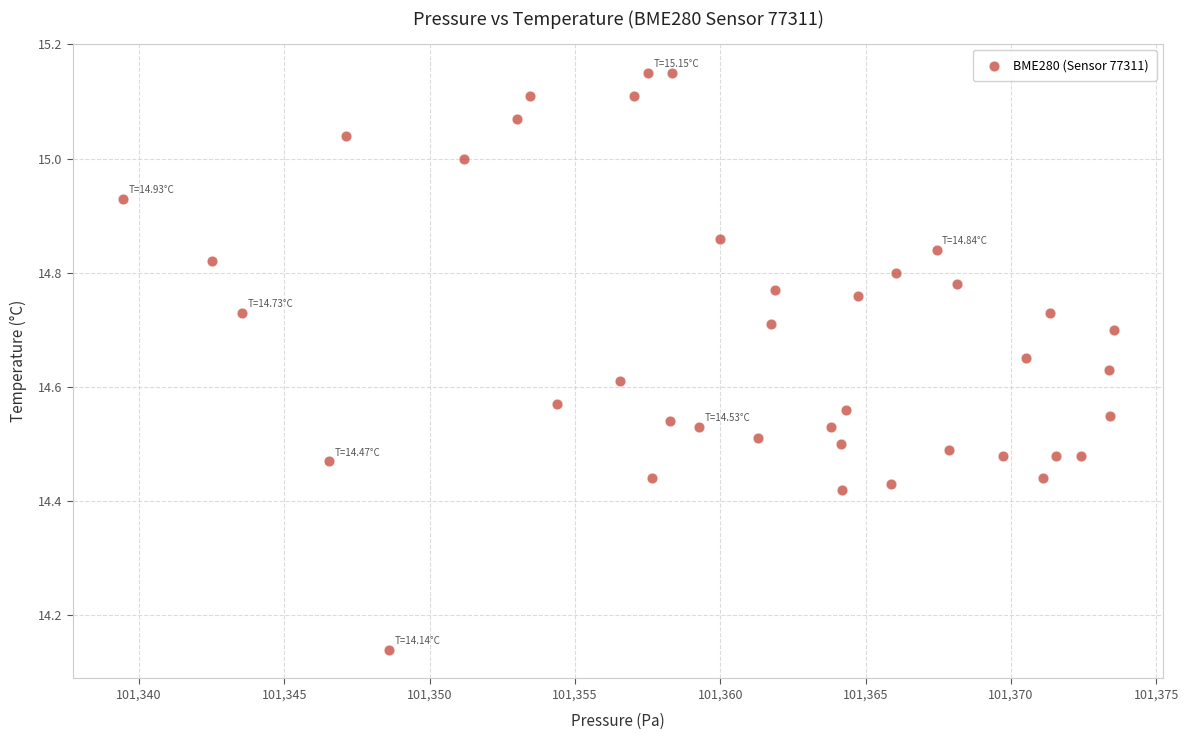

What is the range of Y values (max minus min)?

1.0